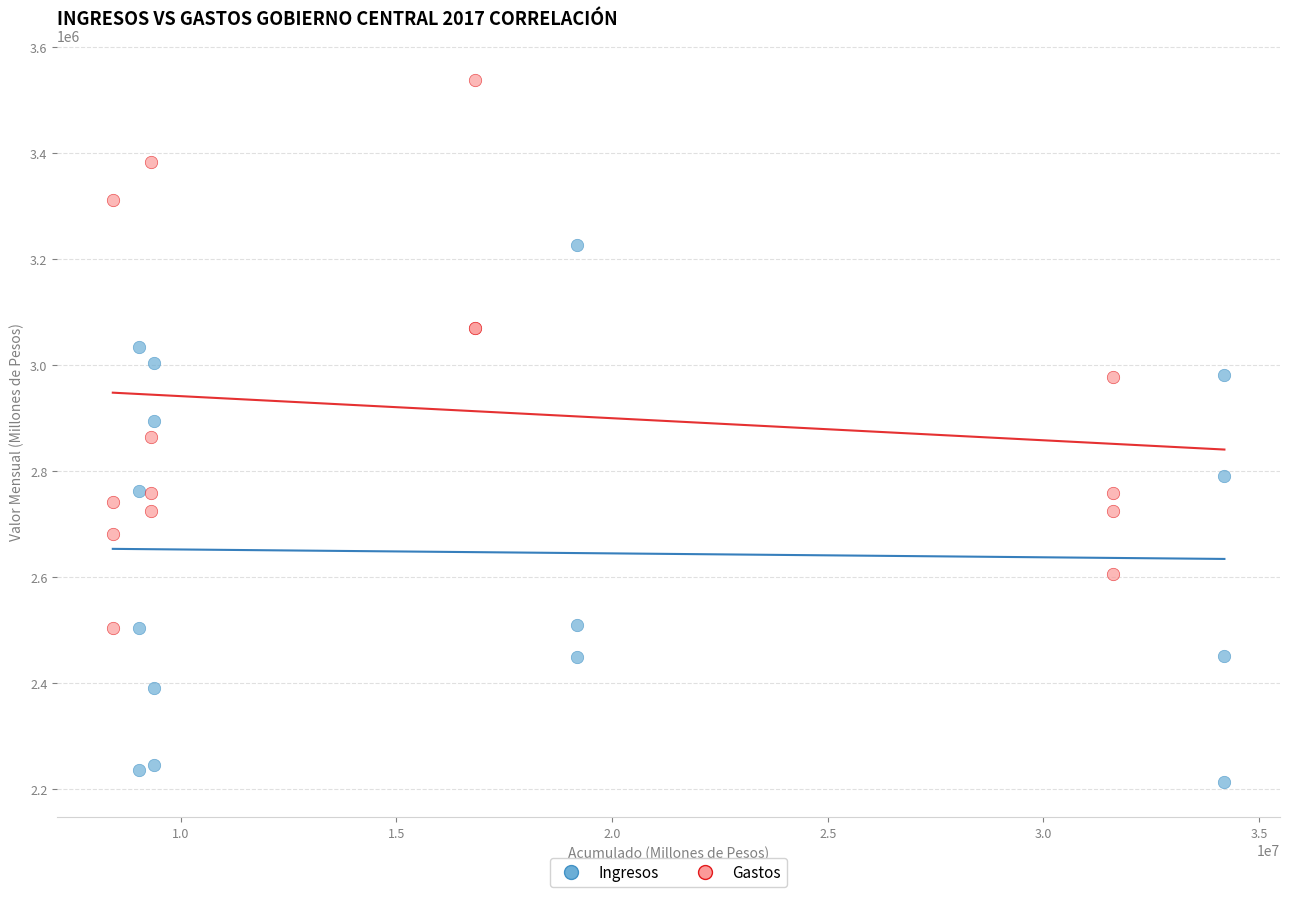

What are all the series names shown in the legend?

Ingresos, Gastos